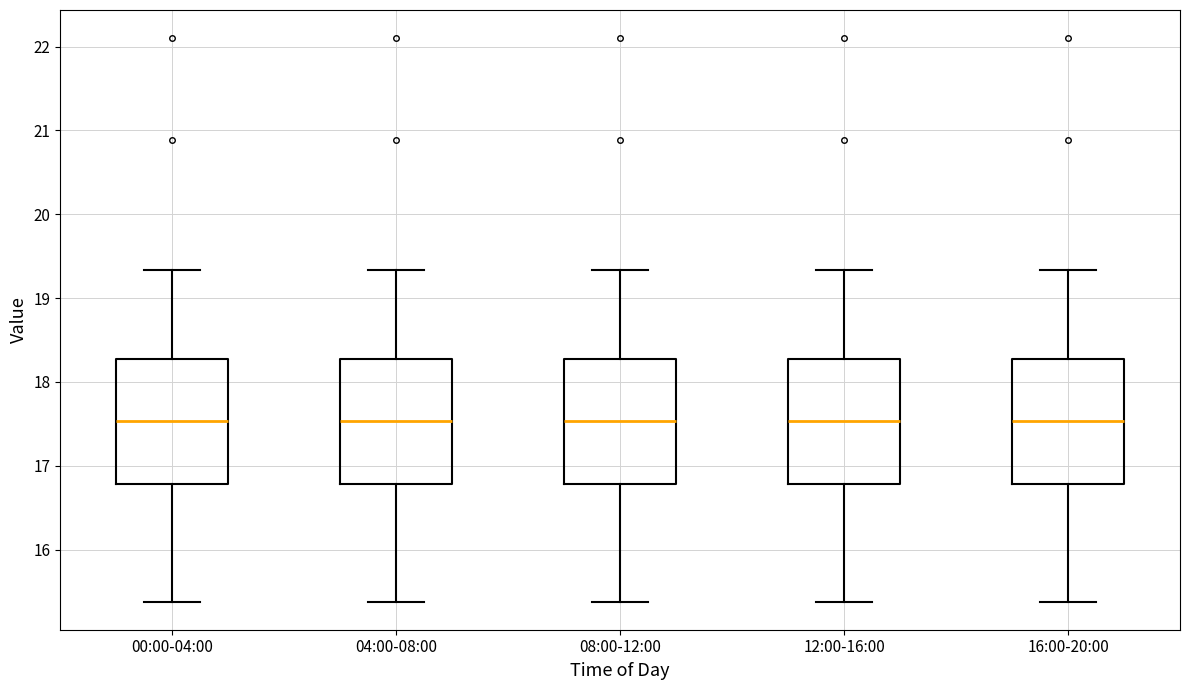

Where does the median line of the box for 04:00-08:00 sit on the y-axis? The values are not printed on the chart, so give them approximately, as read against the axis.

17.5